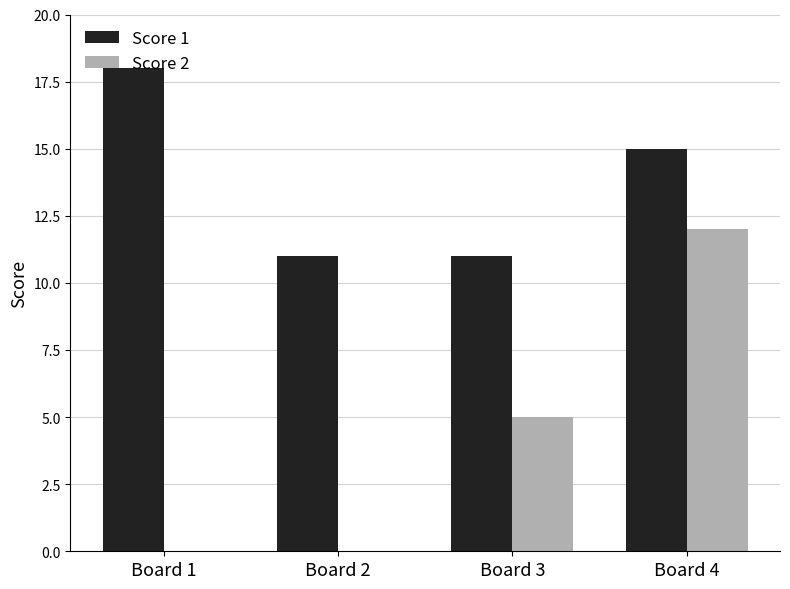

What are all the series names shown in the legend?

Score 1, Score 2